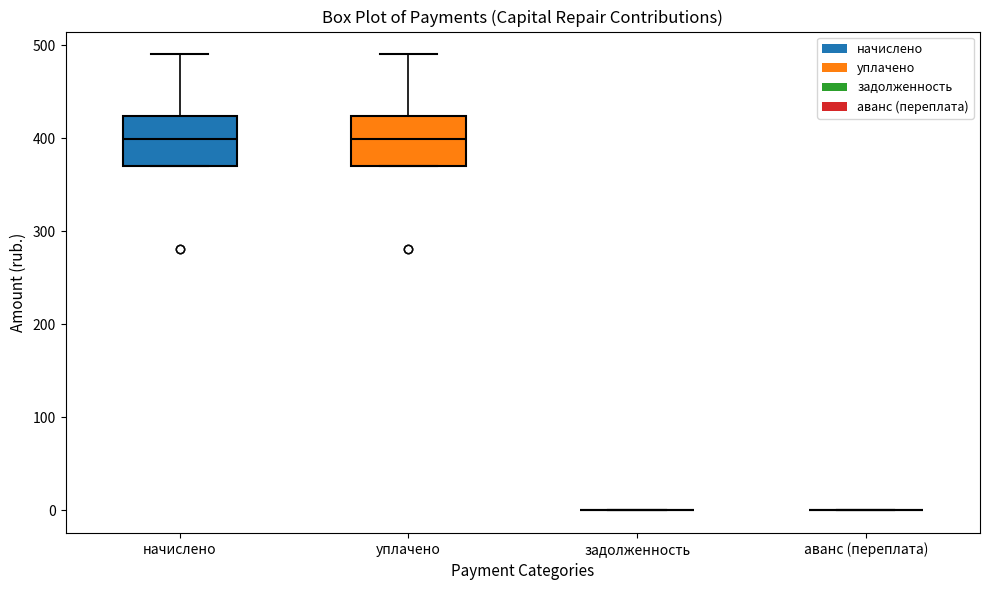

Where does the upper whisker of the box for уплачено end on the y-axis? The values are not printed on the chart, so give them approximately, as read against the axis.

490